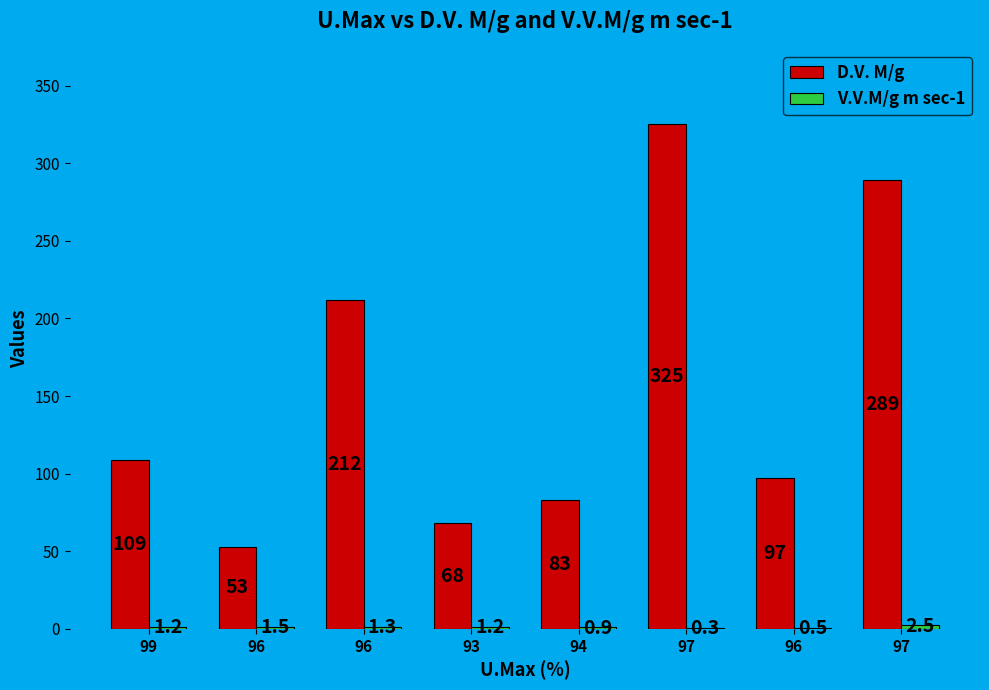

Reading left to right, transcribe all the data shown in this chart.

D.V. M/g: 109.0	53.0	212.0	68.0	83.0	325.0	97.0	289.0
V.V.M/g m sec-1: 1.2	1.5	1.3	1.2	0.9	0.3	0.5	2.5